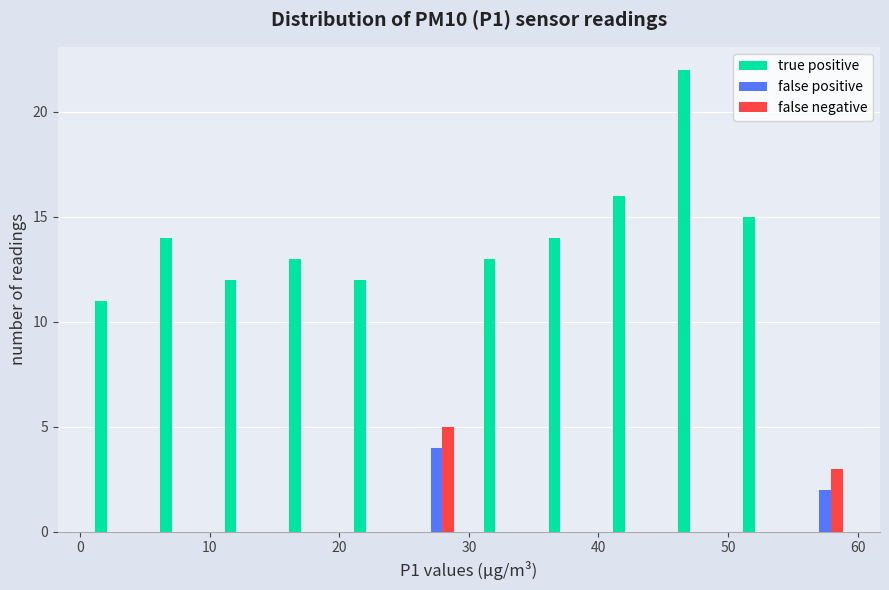

Reading left to right, list every range on the x-axis with the height of the bar of each series over it. The values are not printed on the chart, so give them approximately, as read against the axis.

0 to 5: true positive=11	false positive=0	false negative=0
5 to 10: true positive=14	false positive=0	false negative=0
10 to 15: true positive=12	false positive=0	false negative=0
15 to 20: true positive=13	false positive=0	false negative=0
20 to 25: true positive=12	false positive=0	false negative=0
25 to 30: true positive=0	false positive=4	false negative=5
30 to 35: true positive=13	false positive=0	false negative=0
35 to 40: true positive=14	false positive=0	false negative=0
40 to 45: true positive=16	false positive=0	false negative=0
45 to 50: true positive=22	false positive=0	false negative=0
50 to 55: true positive=15	false positive=0	false negative=0
55 to 60: true positive=0	false positive=2	false negative=3